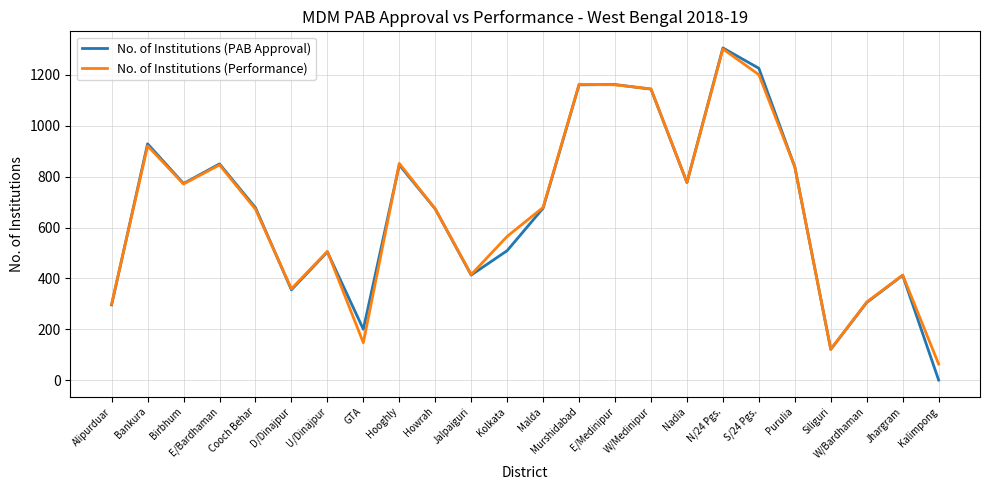

The value of No. of Institutions (Performance) at Hooghly is 1269. True or false?

False